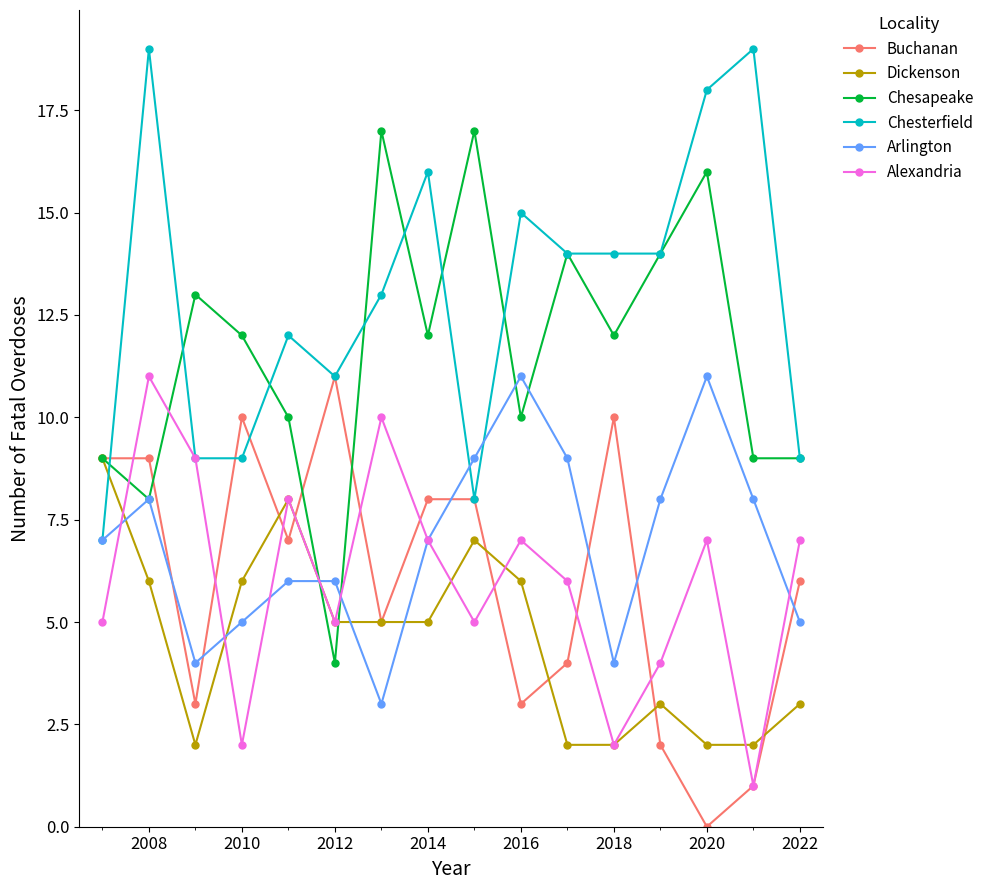

How many values in Buchanan are above zero?

15